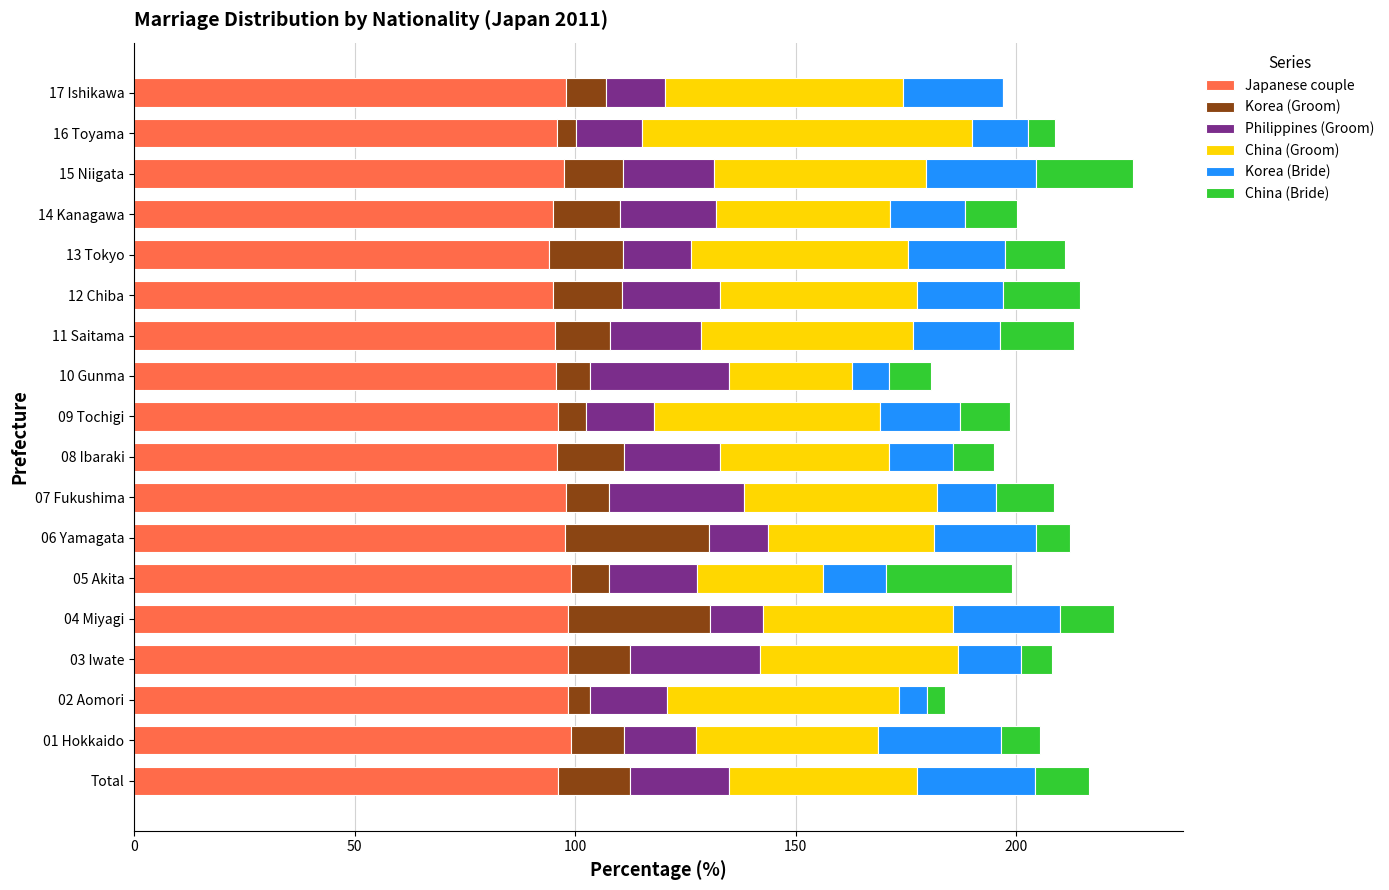

What is the highest value of the Japanese couple series?

99.0